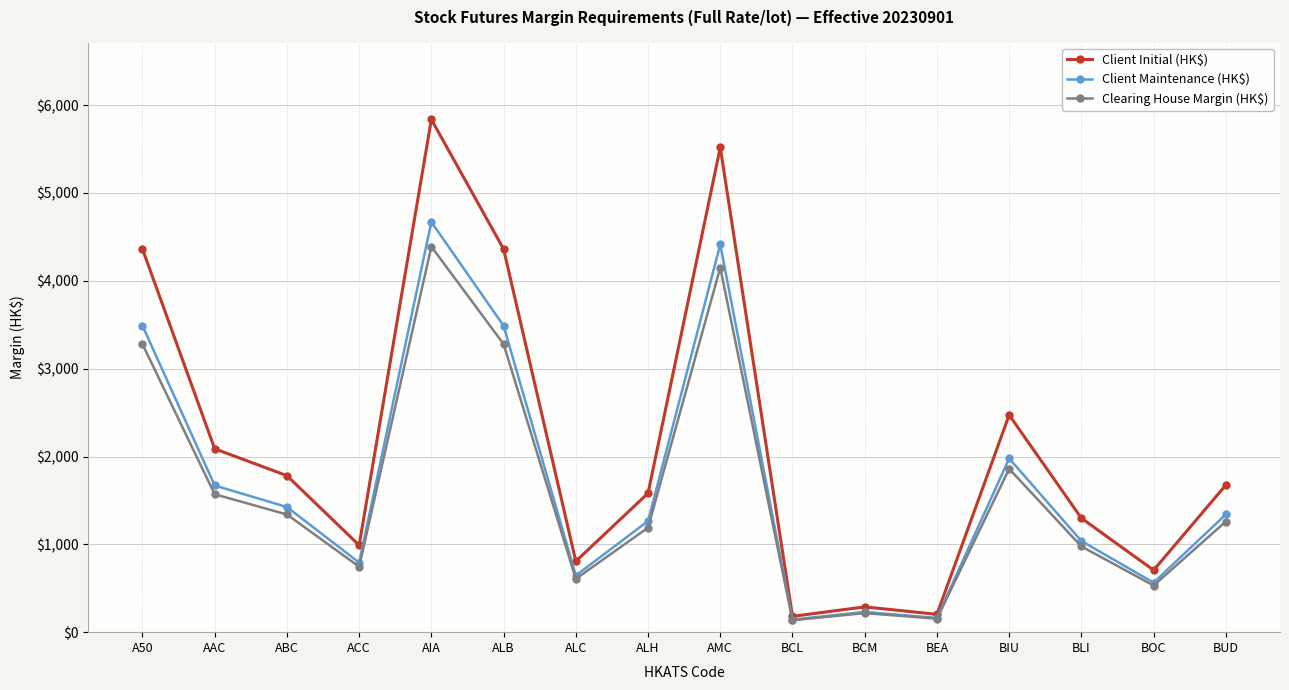

At which label is Clearing House Margin (HK$) closest to 2263?

BIU